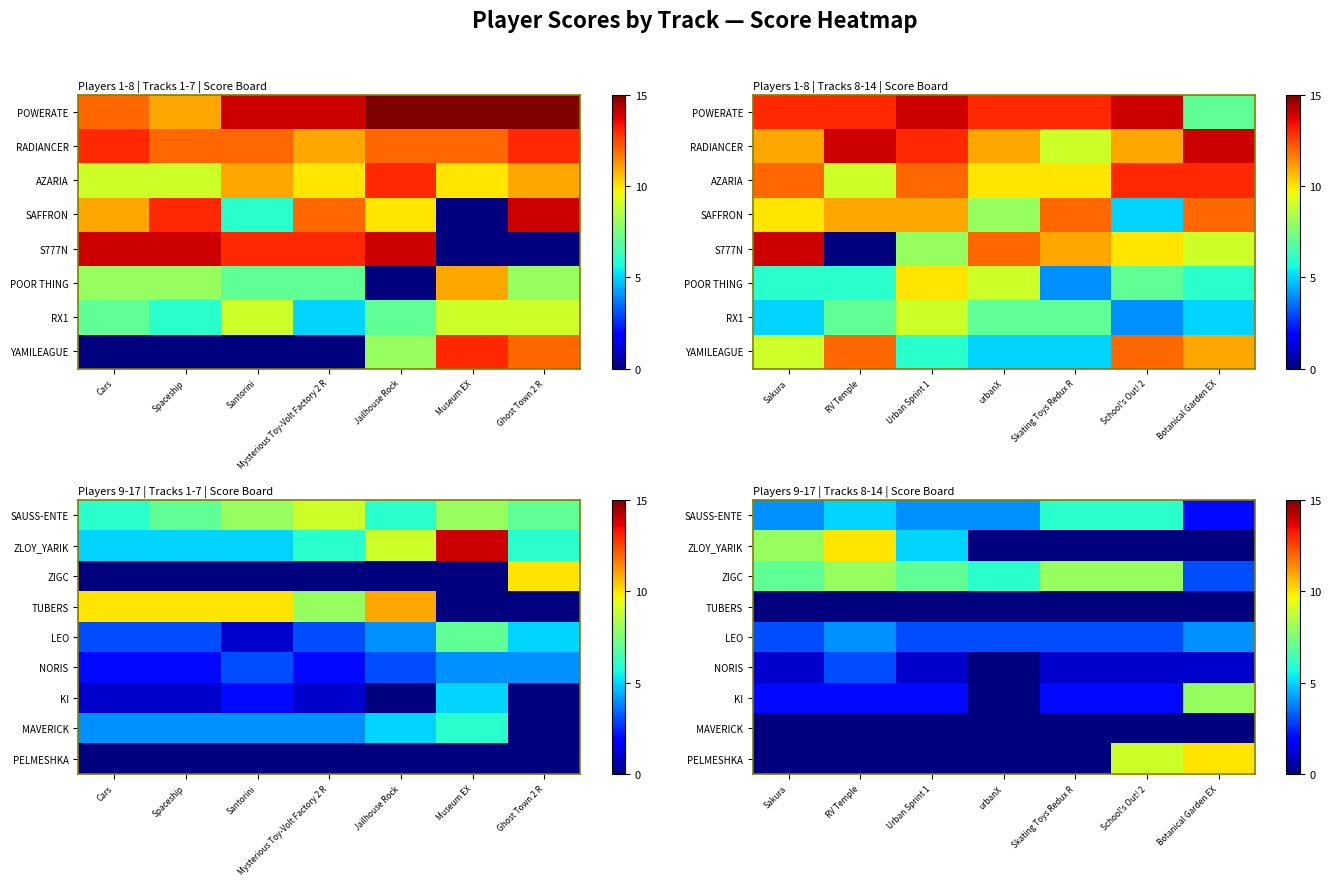

How many series are shown in this chart?

9